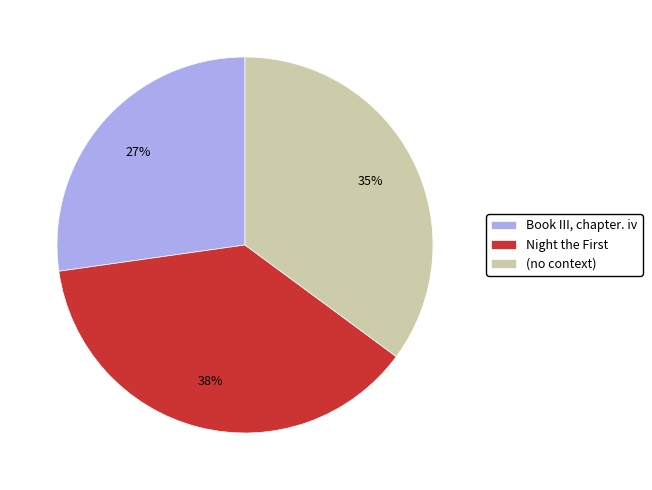

Which slice is the largest?

Night the First